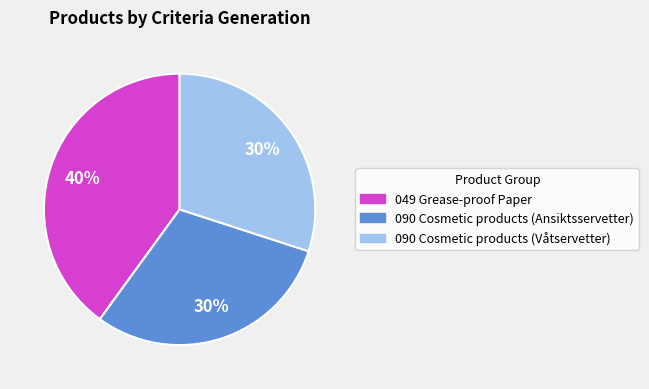

To the nearest percent, what is the combined percentage of 090 Cosmetic products (Våtservetter) and 090 Cosmetic products (Ansiktsservetter)?

60%